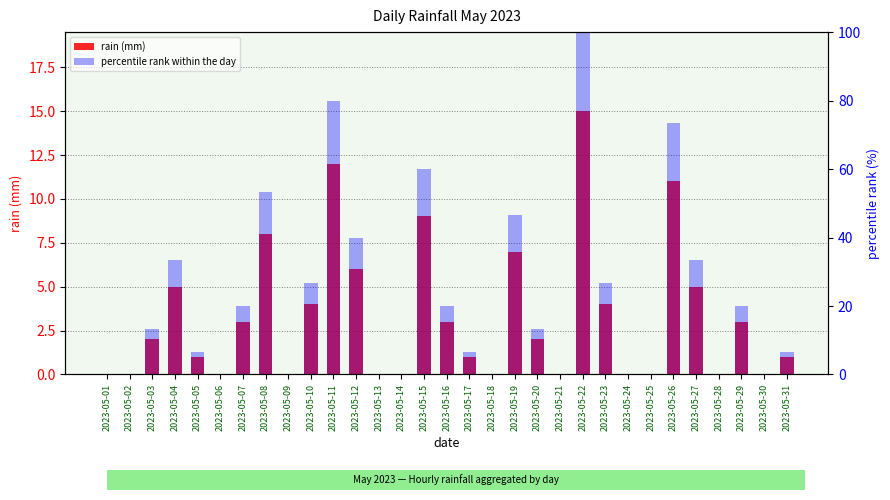

Rank the categories by rain (mm) value from lowest to highest.

2023-05-01, 2023-05-02, 2023-05-06, 2023-05-09, 2023-05-13, 2023-05-14, 2023-05-18, 2023-05-21, 2023-05-24, 2023-05-25, 2023-05-28, 2023-05-30, 2023-05-05, 2023-05-17, 2023-05-31, 2023-05-03, 2023-05-20, 2023-05-07, 2023-05-16, 2023-05-29, 2023-05-10, 2023-05-23, 2023-05-04, 2023-05-27, 2023-05-12, 2023-05-19, 2023-05-08, 2023-05-15, 2023-05-26, 2023-05-11, 2023-05-22